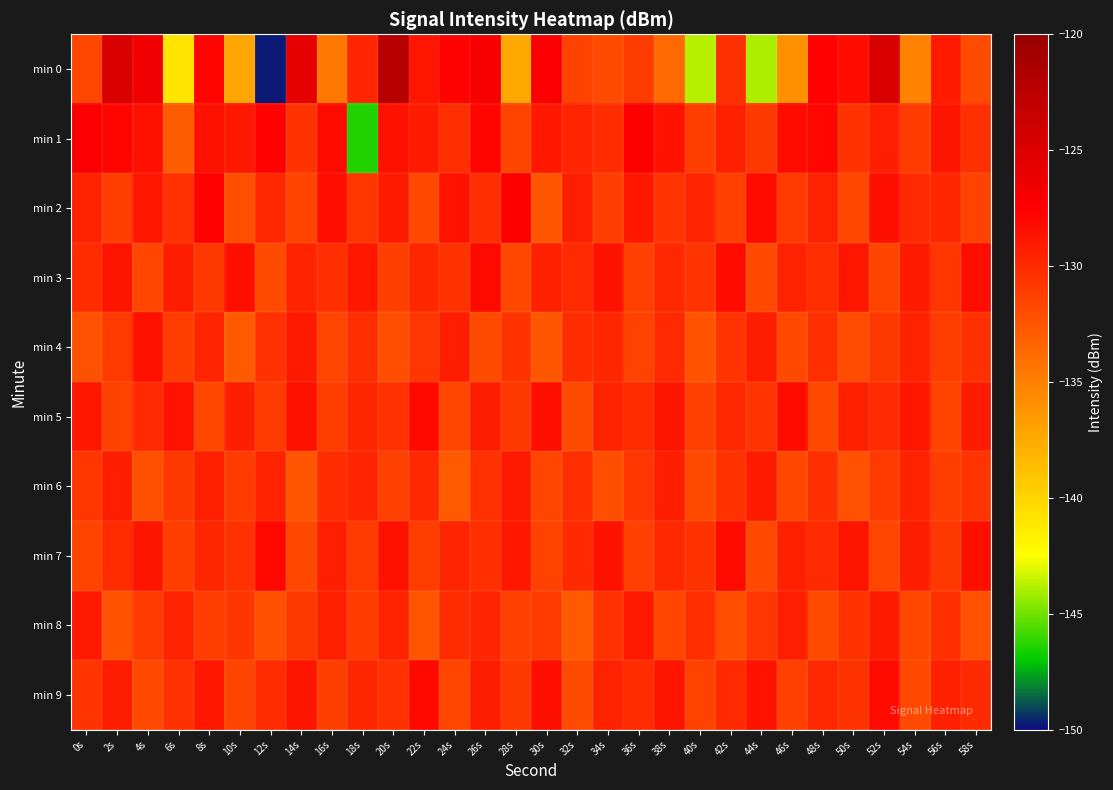

Which series has the largest range (max minus min)?

min 0